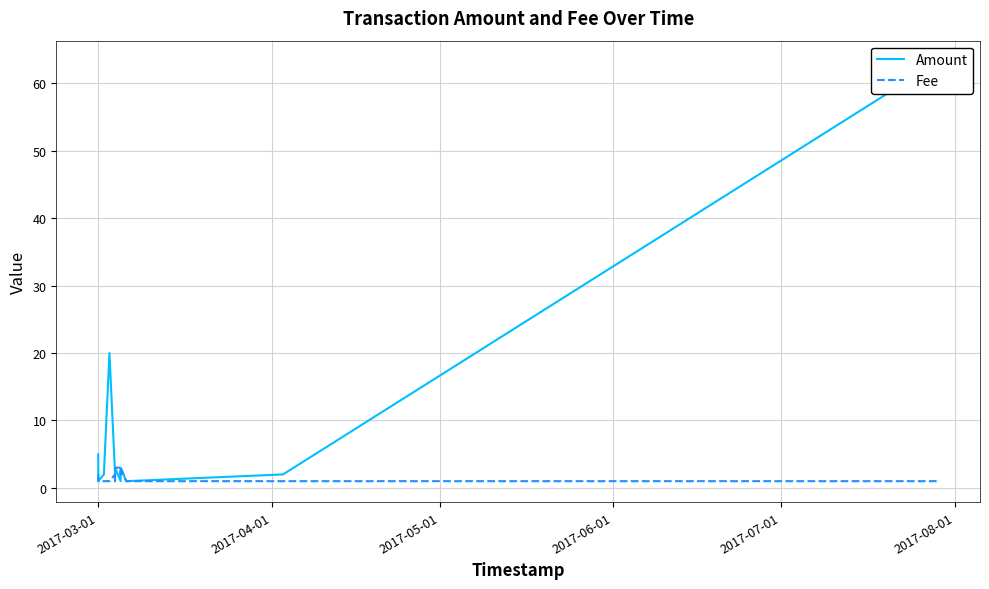

The value of Fee at 9 is 1.7. True or false?

False